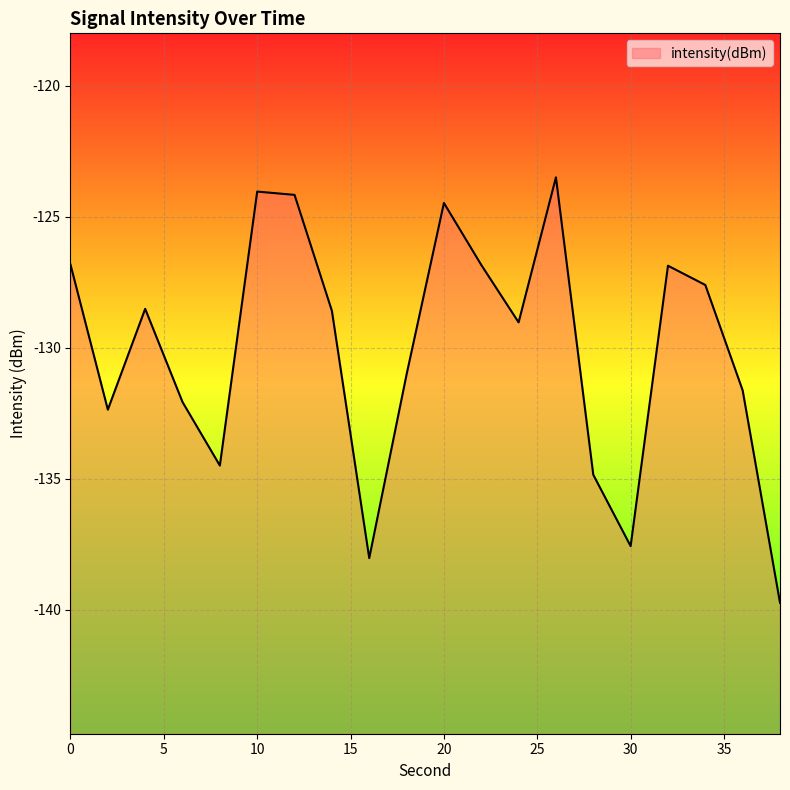

Which label corresponds to the smallest value in the chart?

38